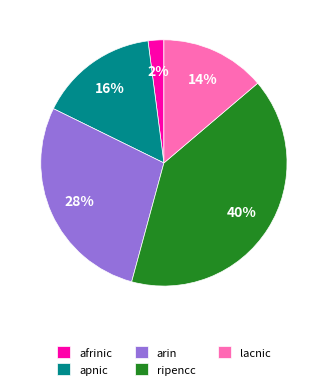

Rank the categories by value from lowest to highest.

afrinic, lacnic, apnic, arin, ripencc